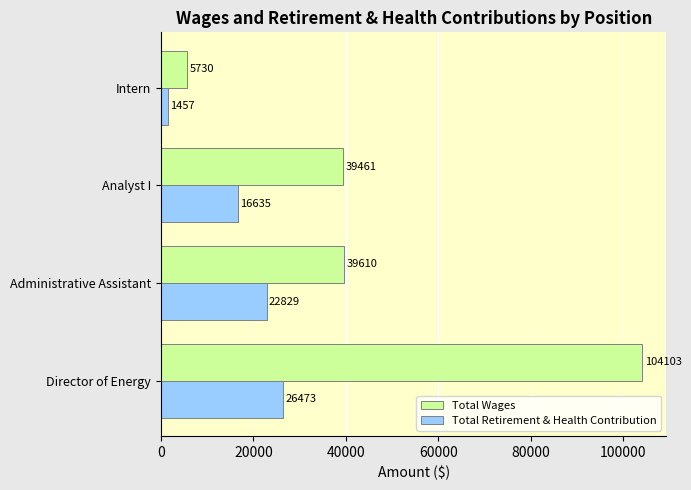

At Administrative Assistant, list the series in order from largest to smallest.

Total Wages, Total Retirement & Health Contribution